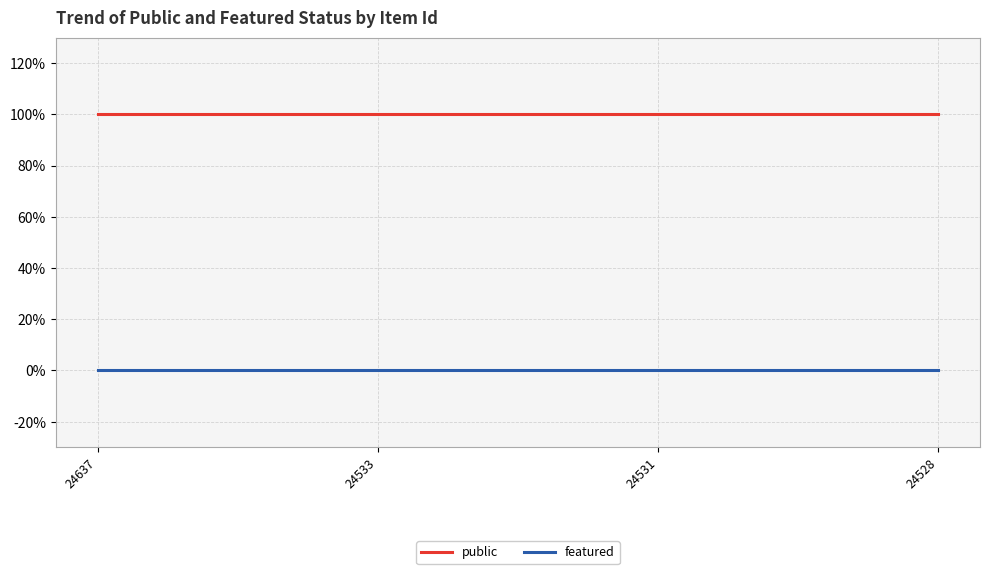

What are all the series names shown in the legend?

public, featured